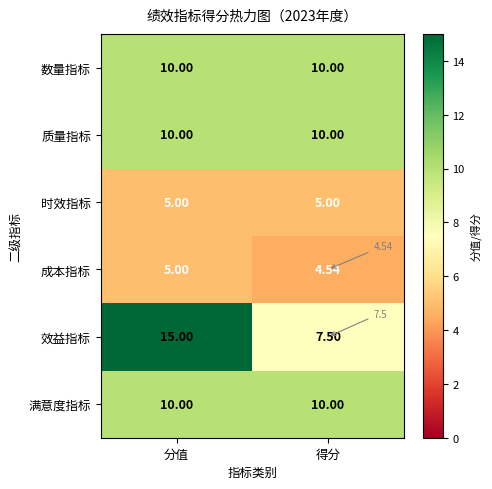

At which category is the sum across all series the highest?

分值